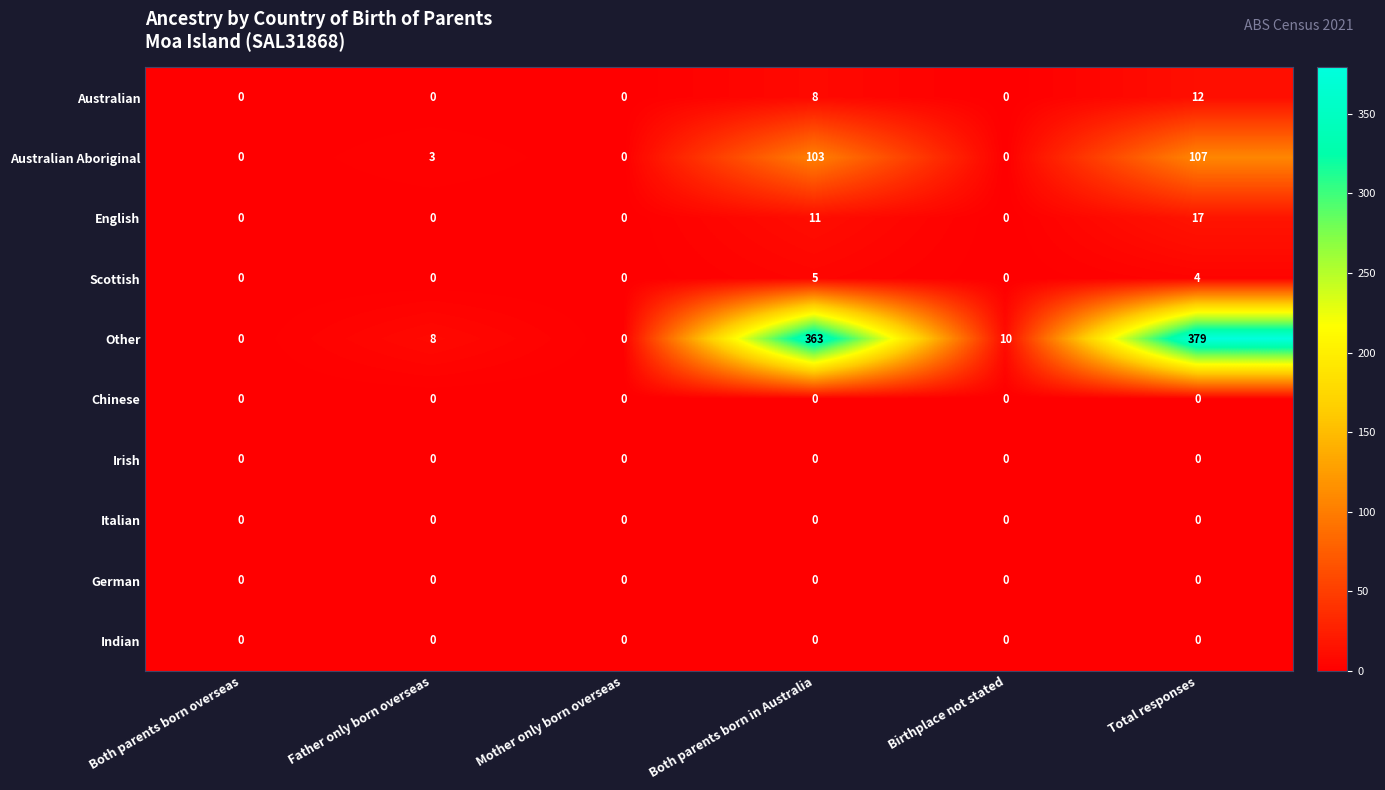

What is the greatest value displayed?

379